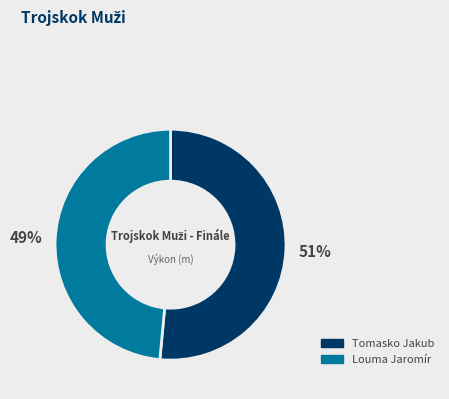

What is the majority slice?

Tomasko Jakub